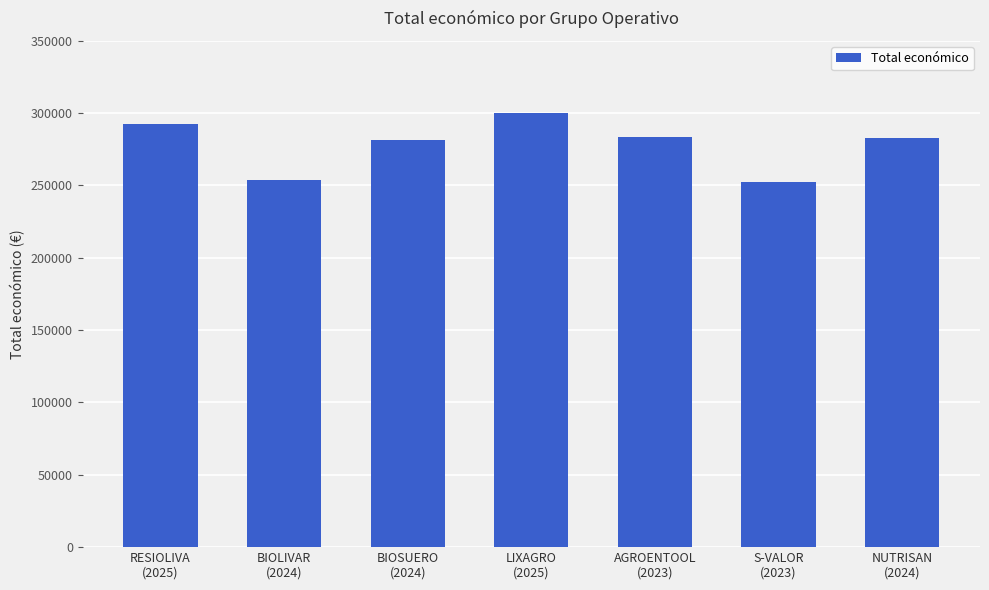

What is the greatest value displayed?

299994